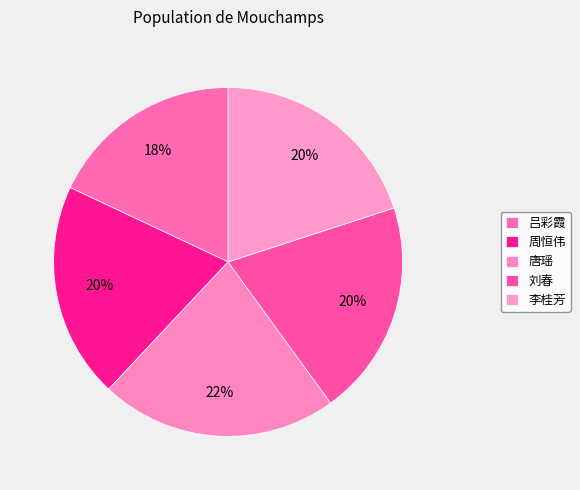

Is there a majority slice in this chart?

No